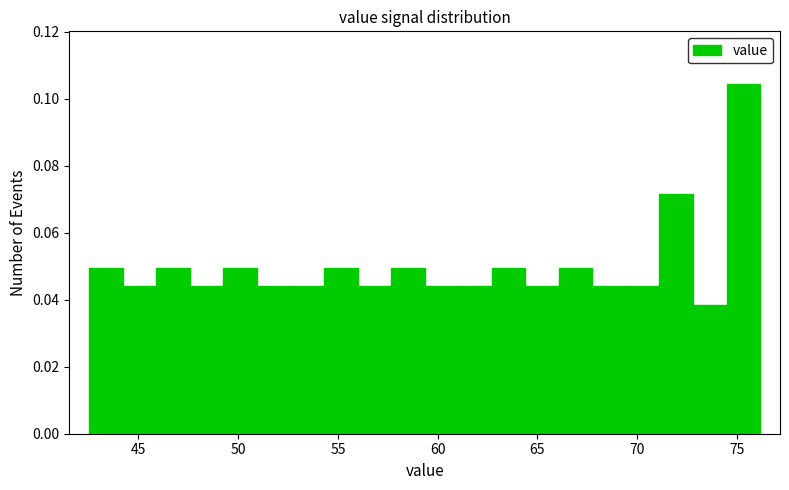

Around what value on the x-axis is the tallest bar? Give the approximate position of its centre, as read against the axis.

75.5